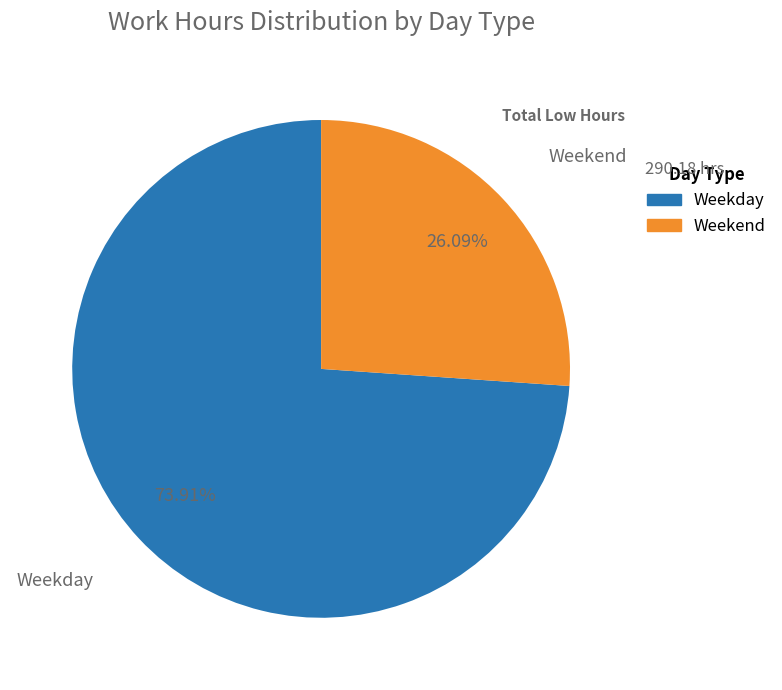

Is the sum of Weekday and Weekend greater than half?

Yes